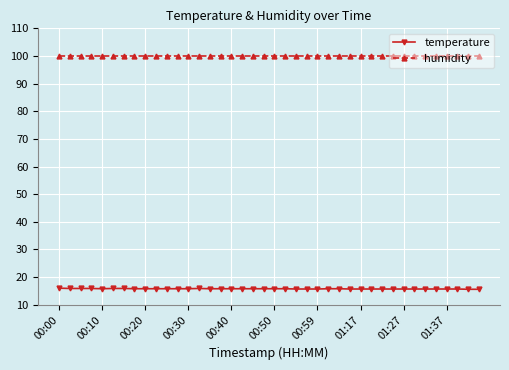

True or false: temperature has more than 0 interior local peaks.

True